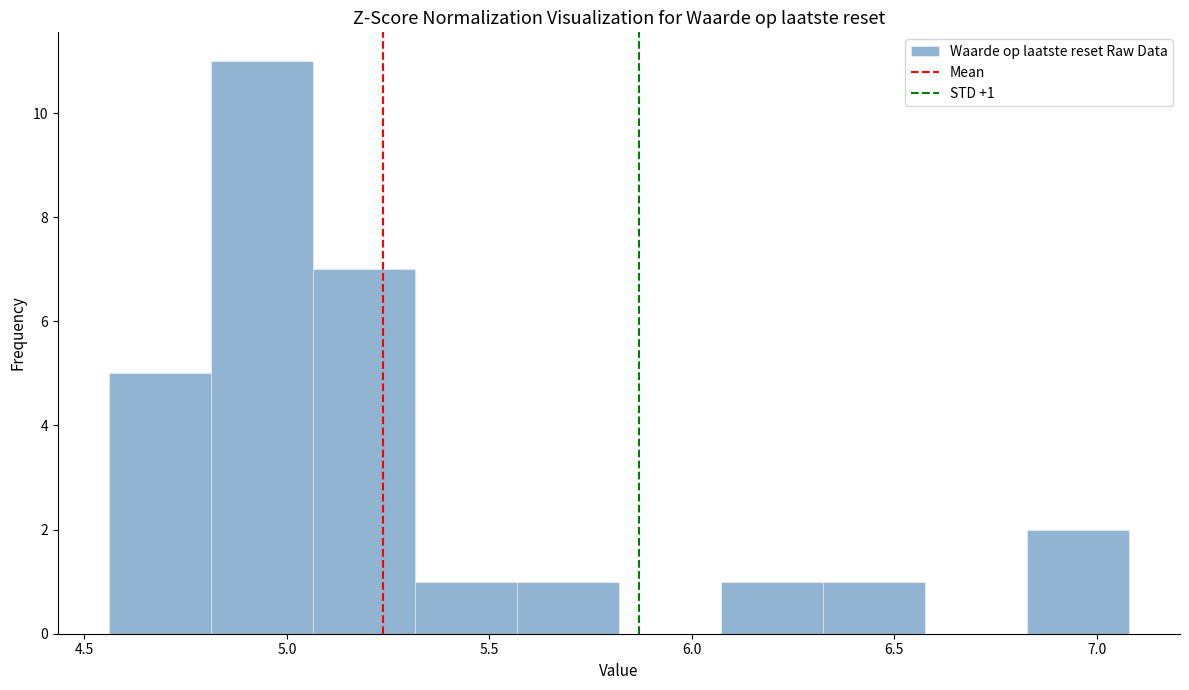

Over which range of the x-axis is the bar tallest?

4.80 to 5.05